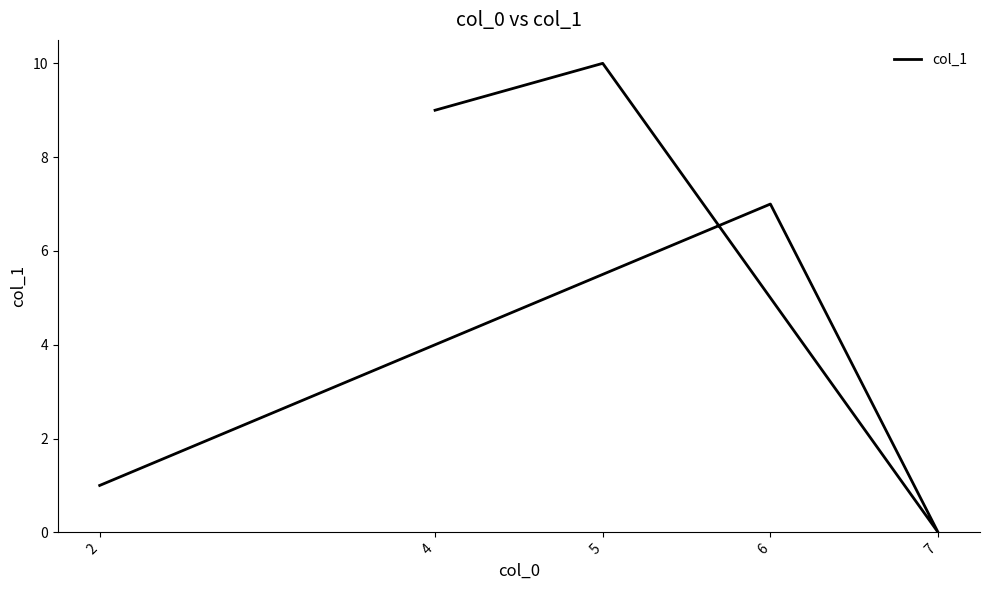

Count the number of categories in the chart.

5